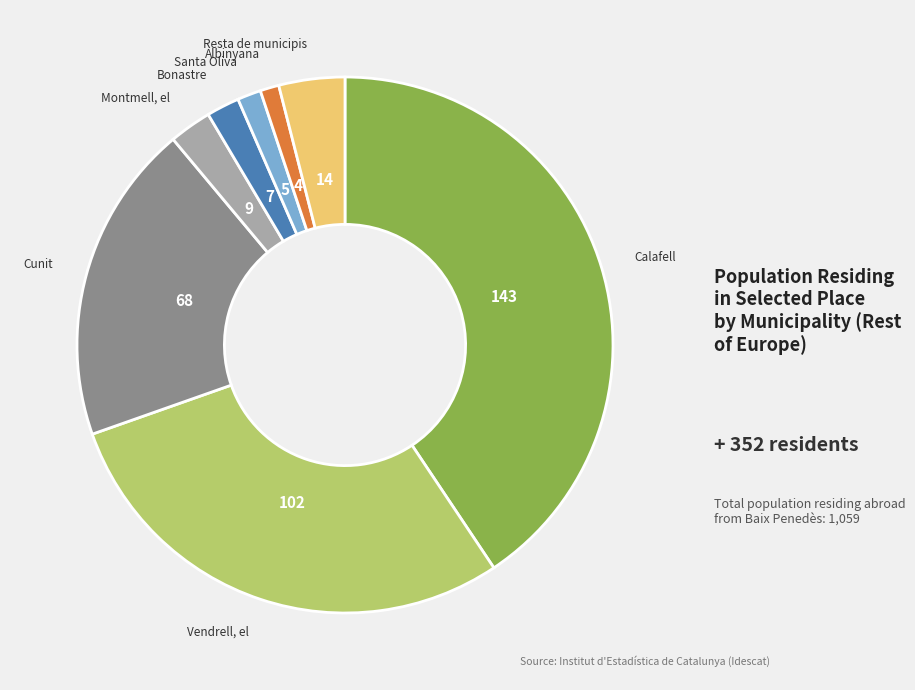

Is there a majority slice in this chart?

No